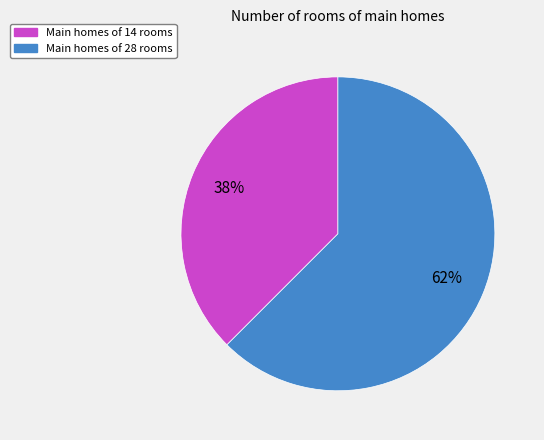

To the nearest percent, what is the average slice percentage?

50%